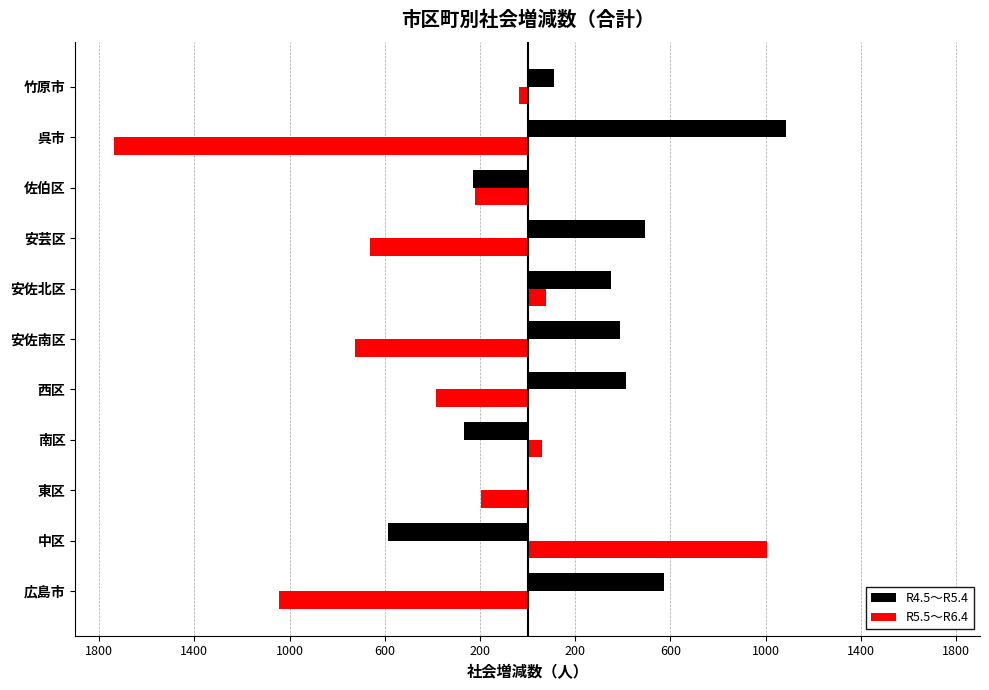

What are all the series names shown in the legend?

R4.5～R5.4, R5.5～R6.4